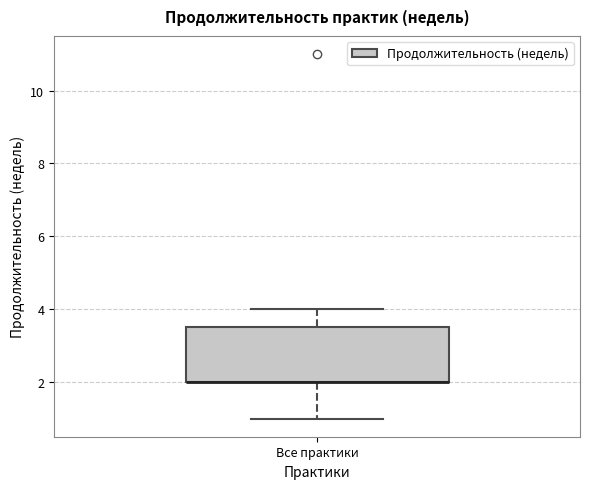

Read this box plot against the y-axis: the position of the median line, the range covered by the box, and the ends of both whiskers. The values are not printed on the chart, so give them approximately, as read against the axis.

median 2.0 (drawn on the box's lower edge), box 2.0 to 3.6, whiskers 1.0 to 4.0